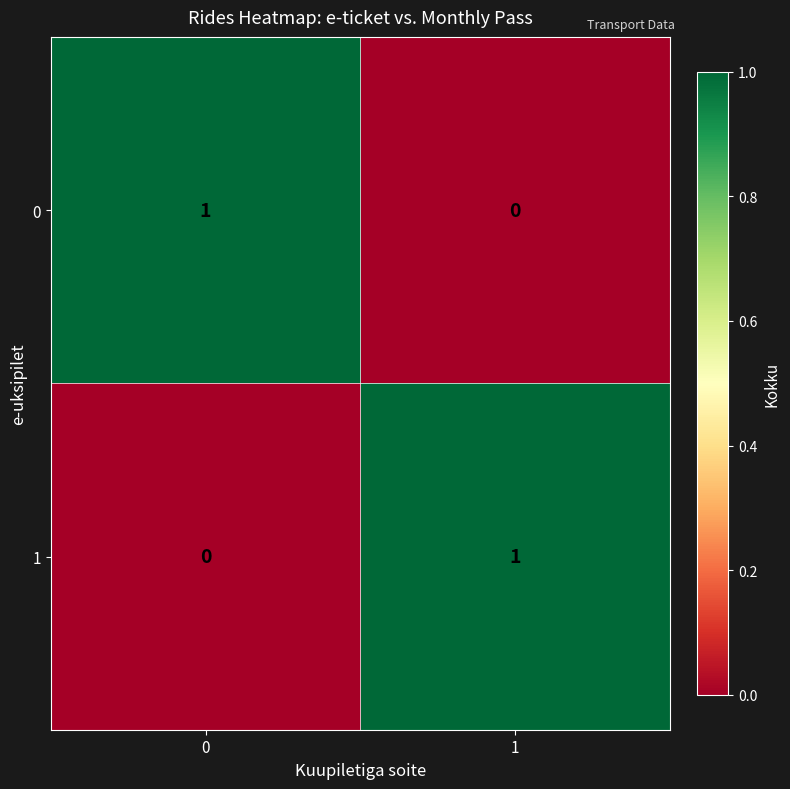

At 0, list the series in order from largest to smallest.

0, 1